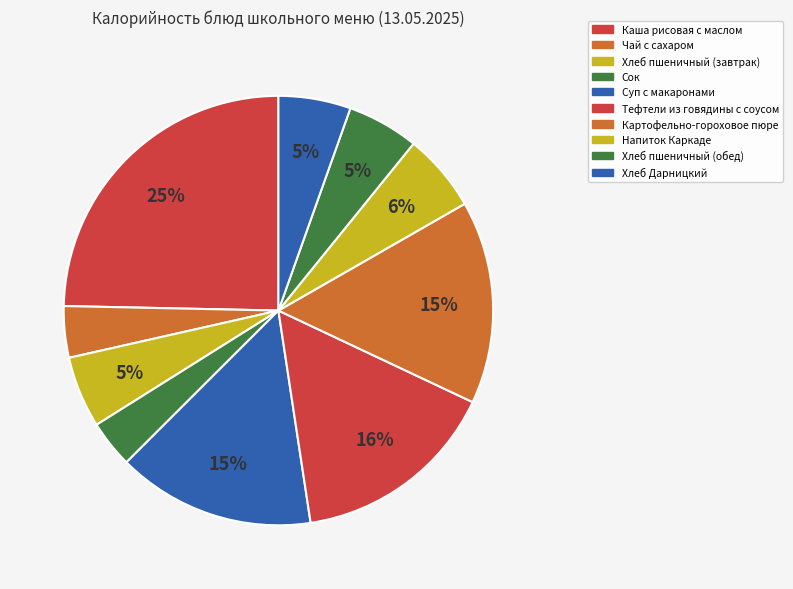

Count the number of slices in the pie.

10